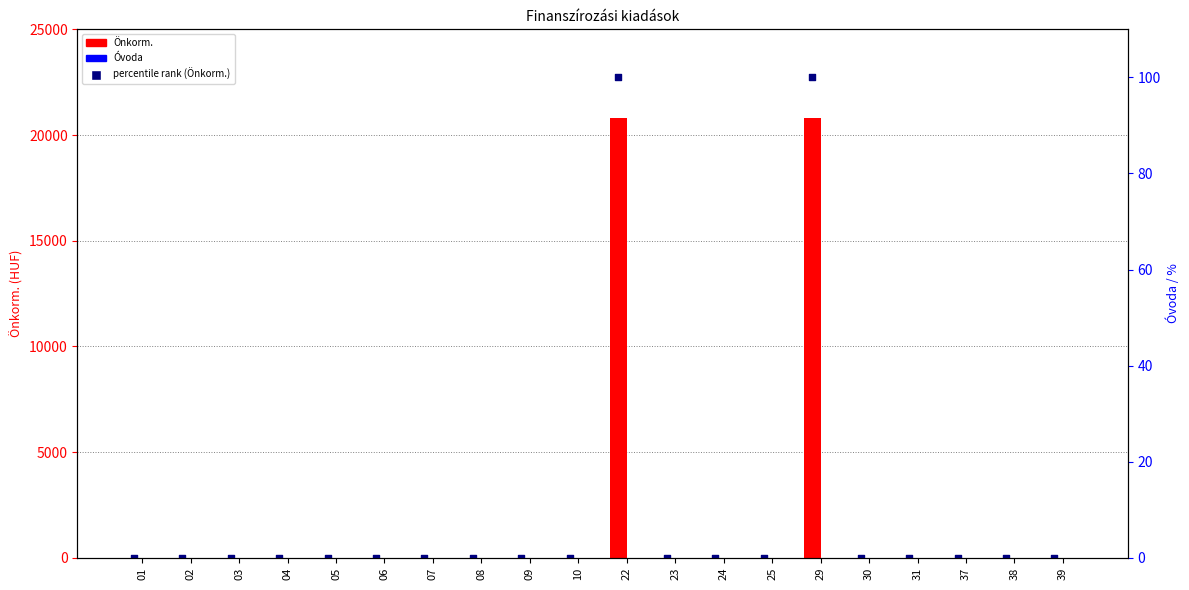

Which series has the largest total across all categories?

Önkorm.